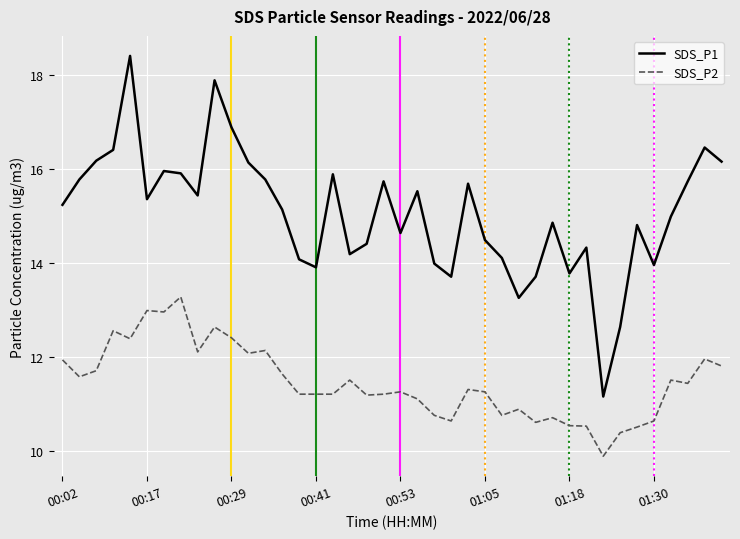

Which series has the widest spread of values?

SDS_P1